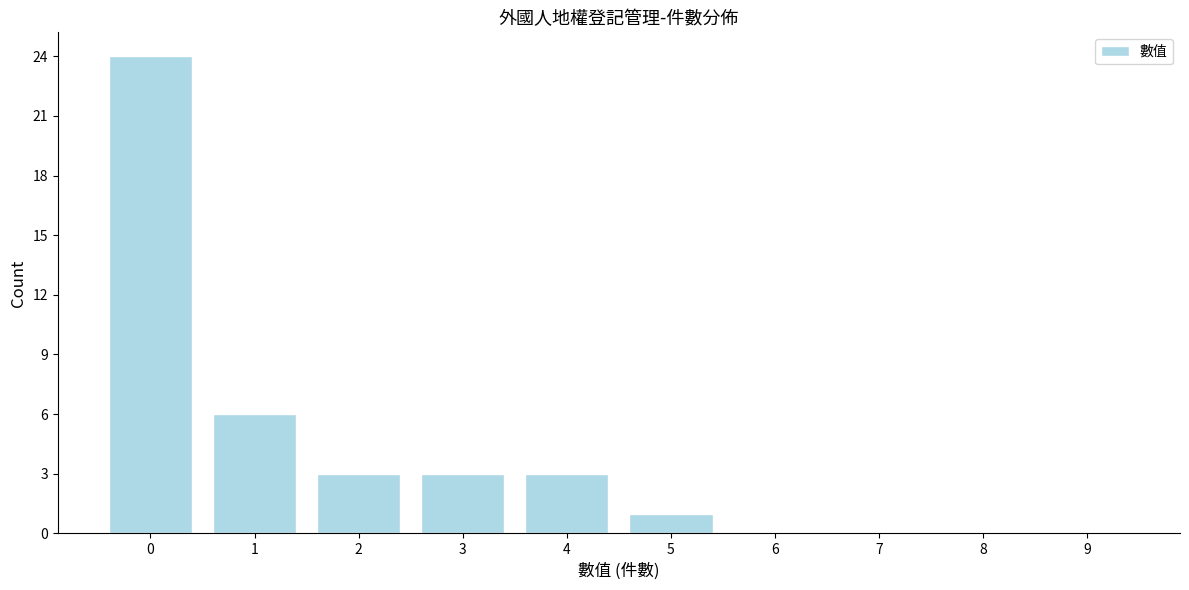

Reading right to left, transcribe all the data shown in this chart.

9=0	8=0	7=0	6=0	5=1	4=3	3=3	2=3	1=6	0=24